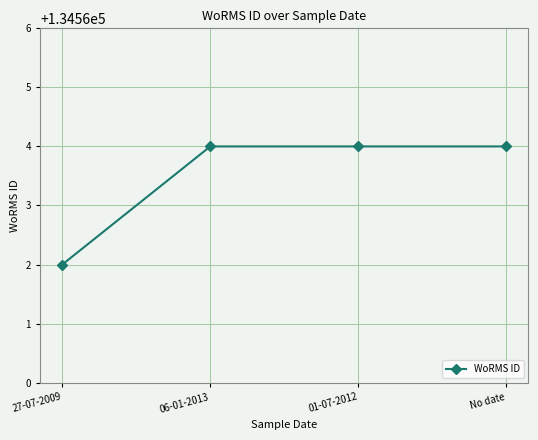

What is the ratio of the value at No date to the value at 27-07-2009?

1.0